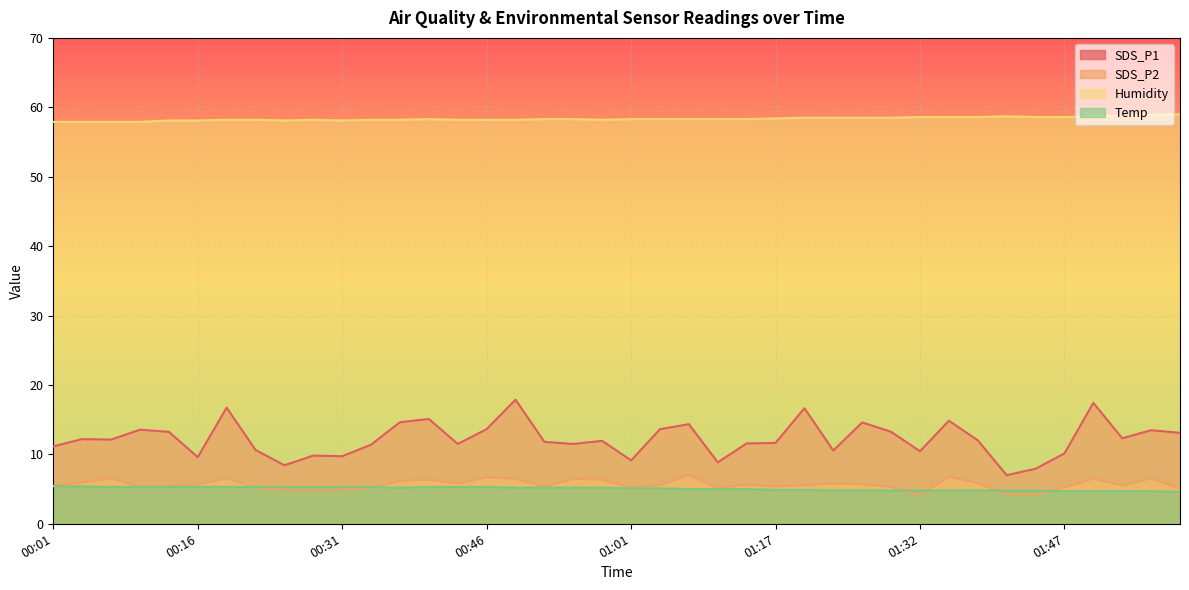

Which series has the largest total across all categories?

Humidity